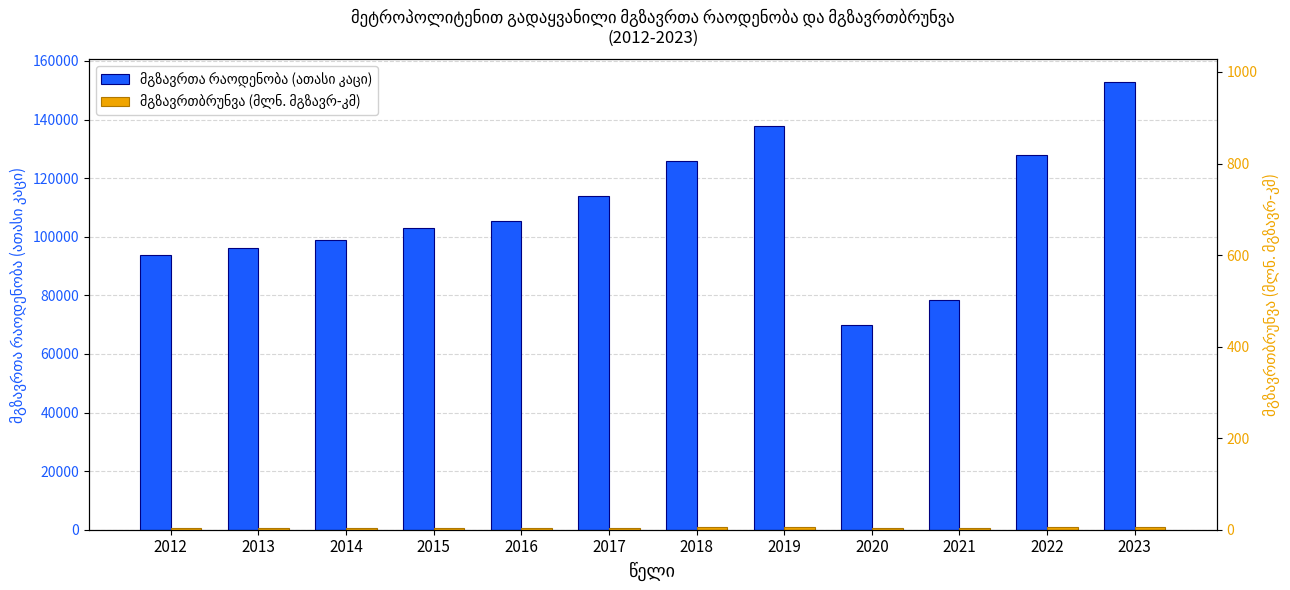

Reading left to right, extract all data points from this chart.

მგზავრთა რაოდენობა (ათასი კაცი): 93604.9	96226.7	98981.3	102876.1	105429.2	113827.8	125706.8	137664.9	69781.1	78444.3	127839.0	152940.6
მგზავრთბრუნვა (მლნ. მგზავრ-კმ): 599.1	615.8	633.5	658.4	674.7	728.5	804.5	881.1	446.4	502.0	817.7	978.8